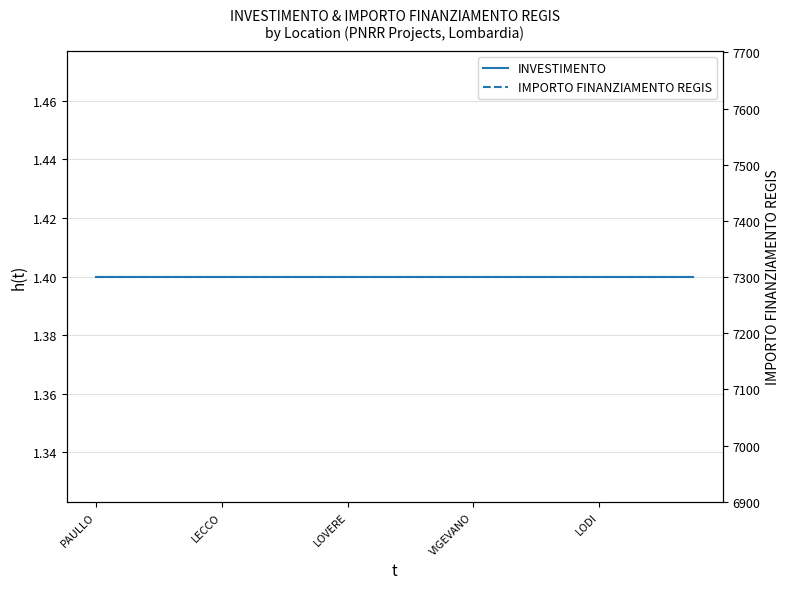

At which label is IMPORTO FINANZIAMENTO REGIS closest to 7301?

PAULLO